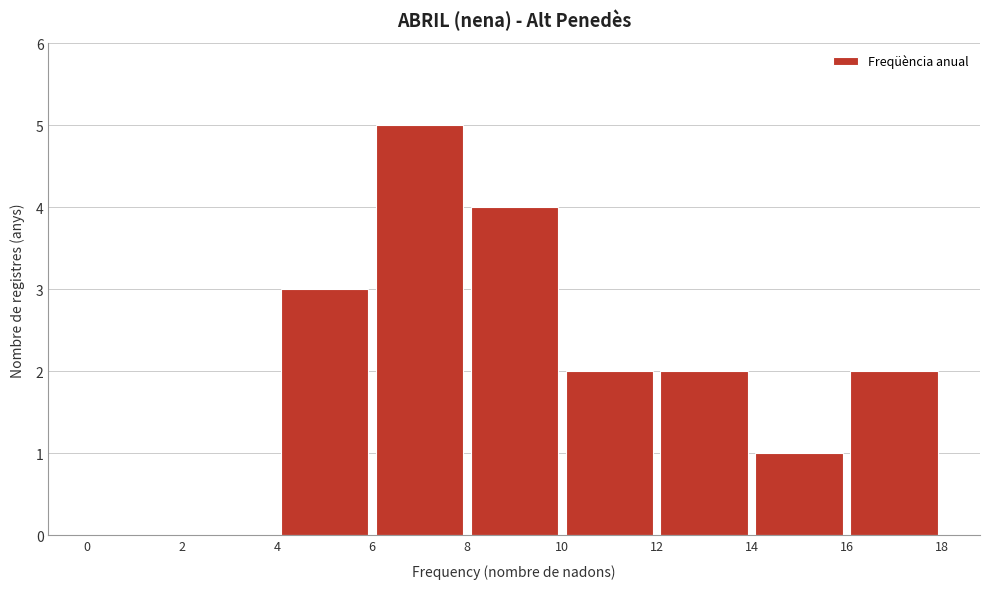

Reading left to right, transcribe this chart: for each bar, give the range it covers on the x-axis and its height. The values are not printed on the chart, so give them approximately, as read against the axis.

0 to 2: 0
2 to 4: 0
4 to 6: 3
6 to 8: 5
8 to 10: 4
10 to 12: 2
12 to 14: 2
14 to 16: 1
16 to 18: 2